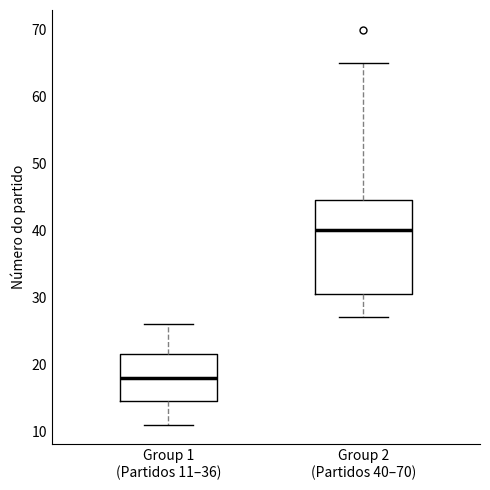

Reading left to right, transcribe this box plot: for each box, give where its median line is, the range the box spans, and where its two whiskers end, as read against the y-axis. The values are not printed on the chart, so give them approximately, as read against the axis.

Group 1 (Partidos 11–36): median 18, box 15 to 22, whiskers 11 to 26
Group 2 (Partidos 40–70): median 40, box 31 to 45, whiskers 27 to 65